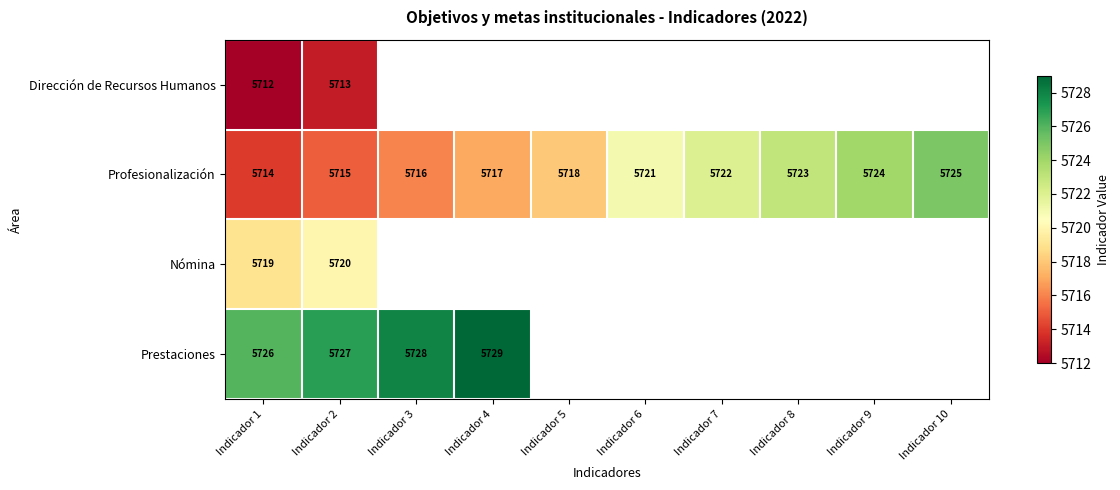

What is the difference between the second highest and minimum values in the Profesionalización series?

10